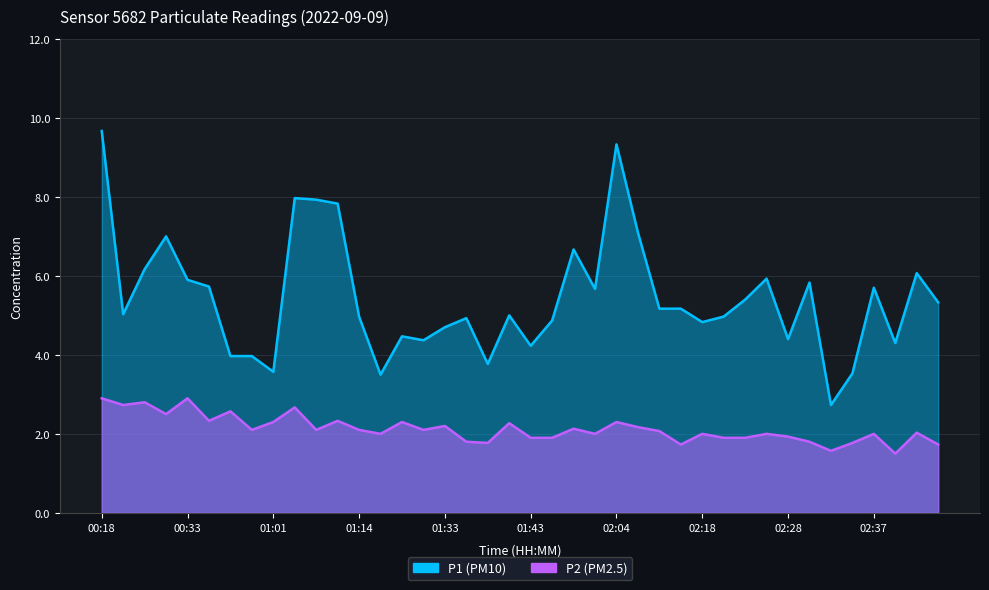

At which category is the sum across all series the highest?

00:18